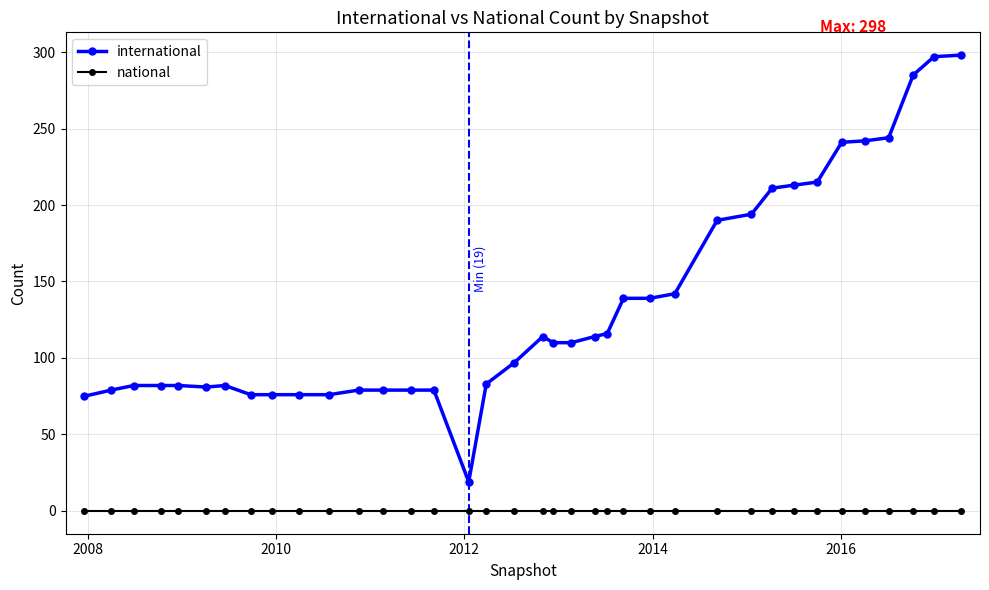

What is the value of the international point at the 15th from the left?

79